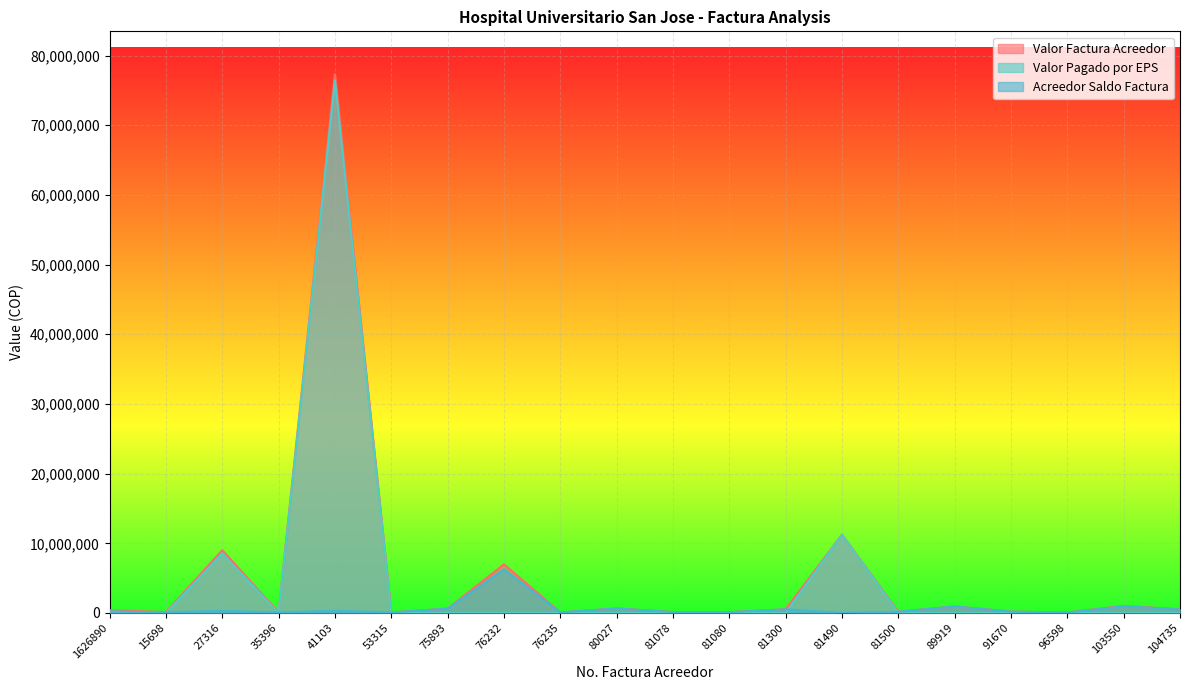

At 27316, list the series in order from smallest to largest.

Acreedor Saldo Factura, Valor Pagado por EPS, Valor Factura Acreedor